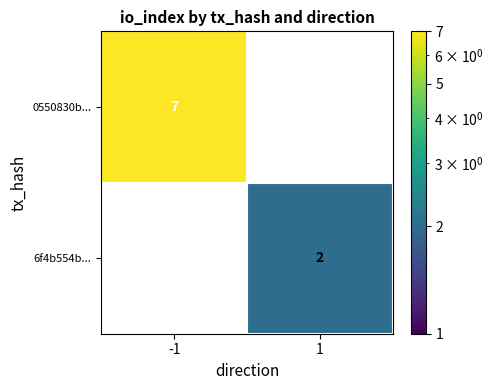

How many series are shown in this chart?

2